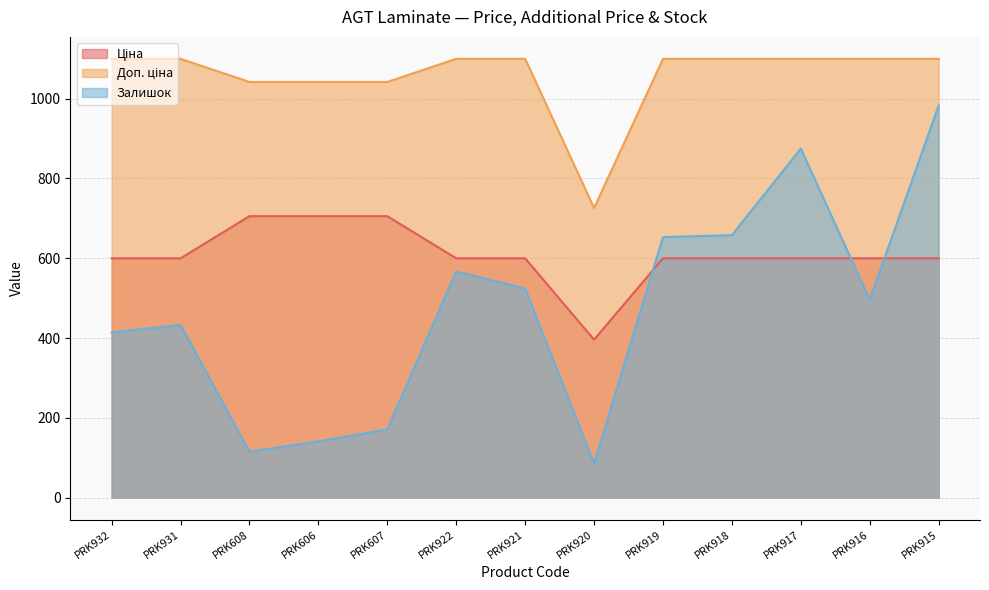

How many lines are shown in the chart?

3